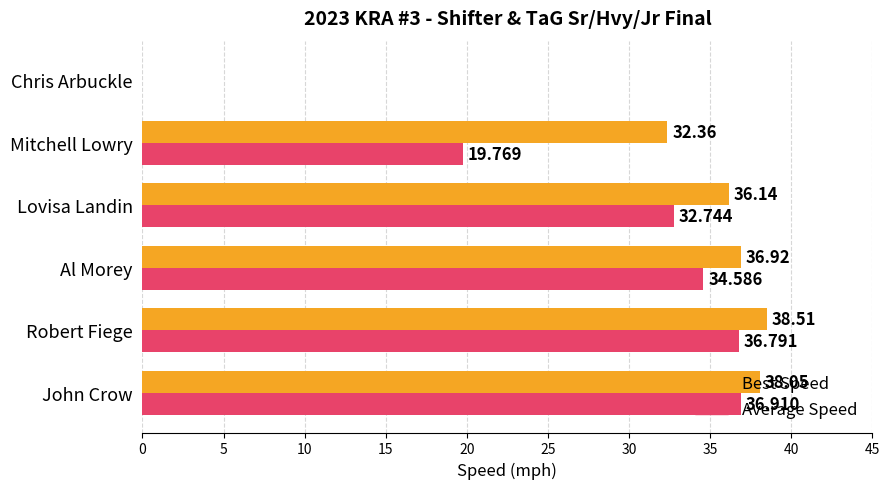

Which series has the largest total across all categories?

Best Speed